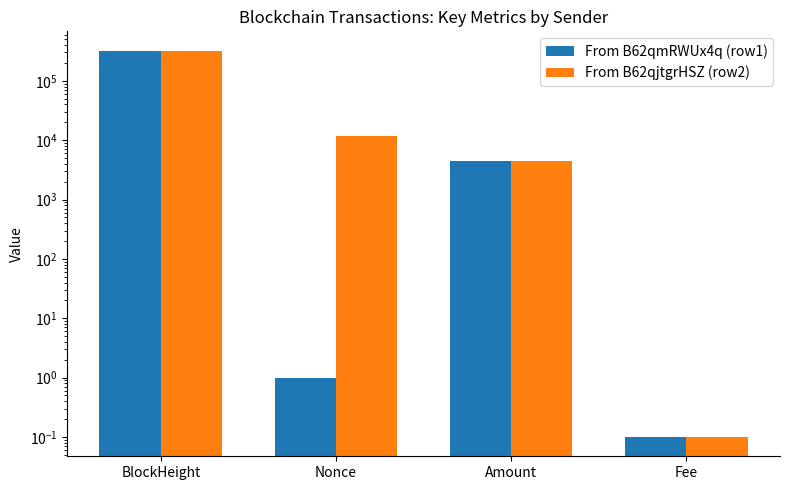

Are the bars horizontal?

No